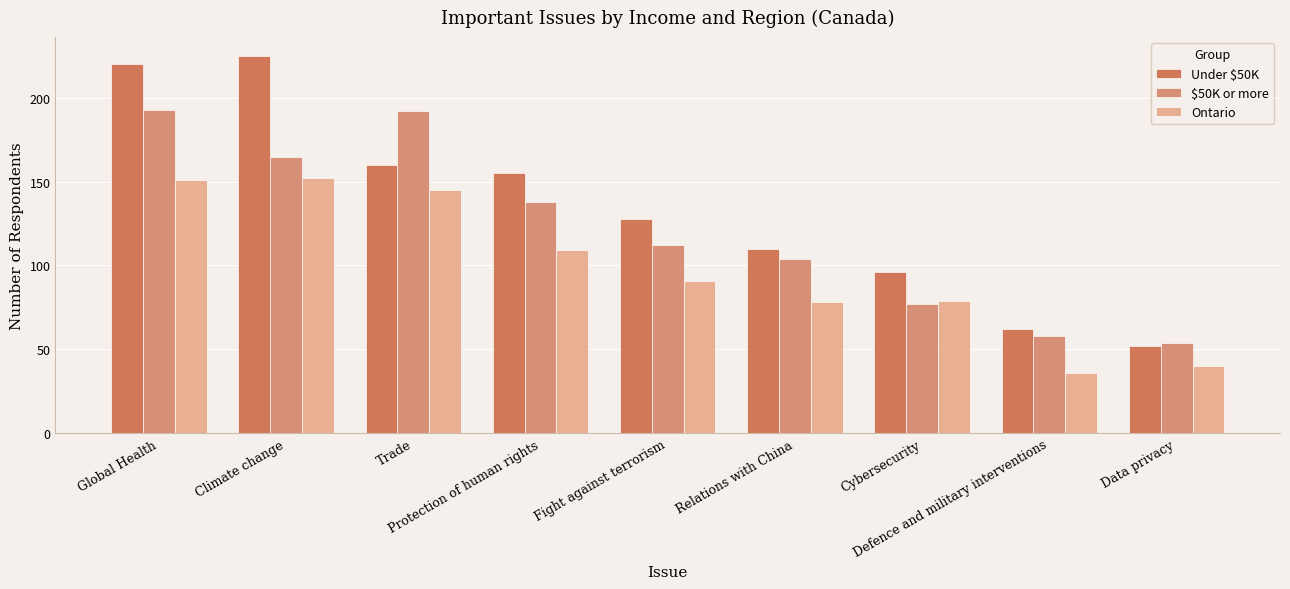

Which series has the widest spread of values?

Under $50K